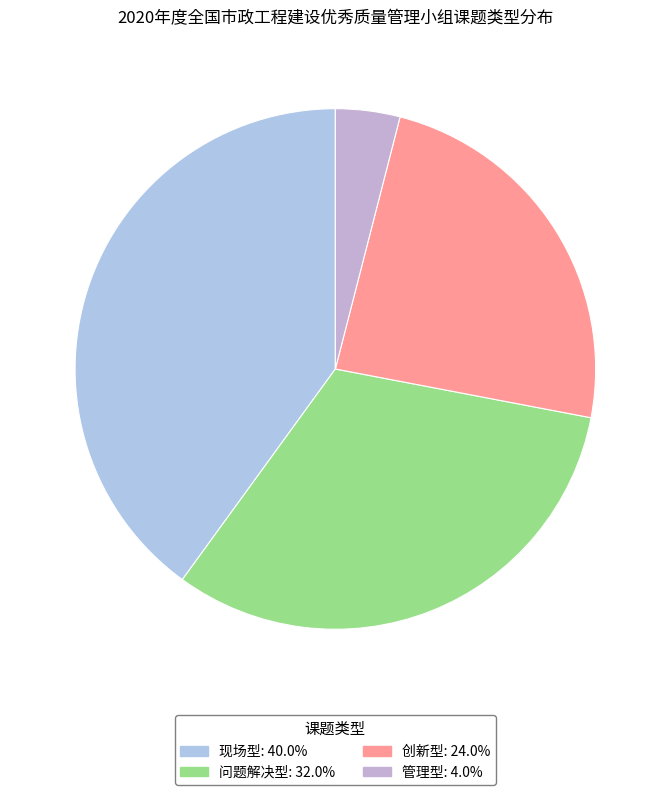

How many slices are in this pie chart?

4